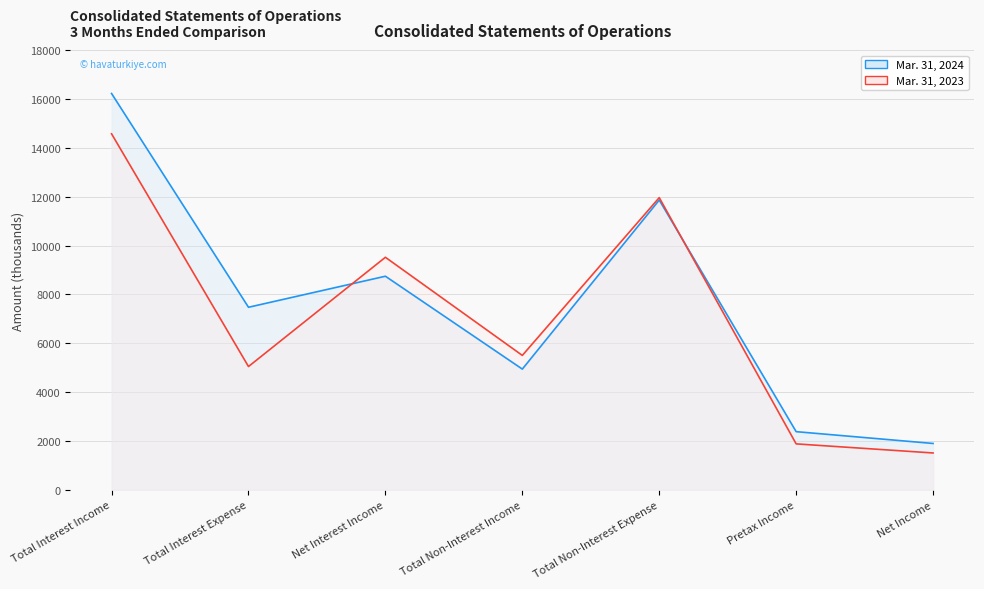

At which label does Mar. 31, 2023 reach its minimum?

Net Income